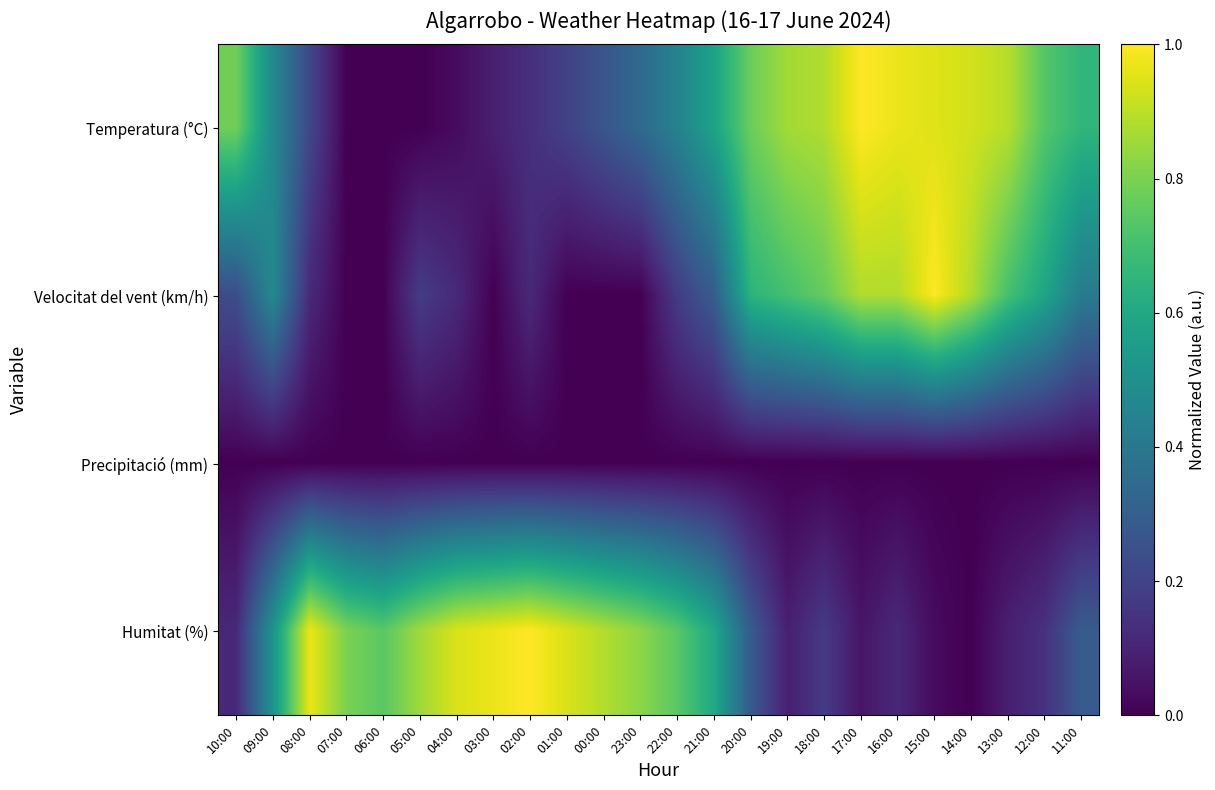

How many categories are shown in the chart?

24